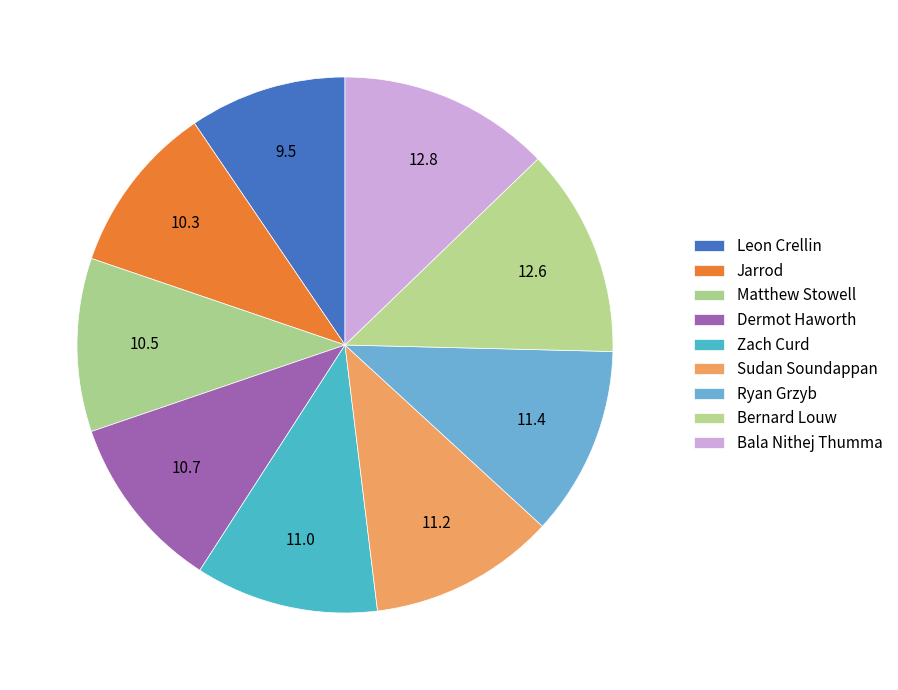

What percentage is NOT represented by Bernard Louw?

87.4%